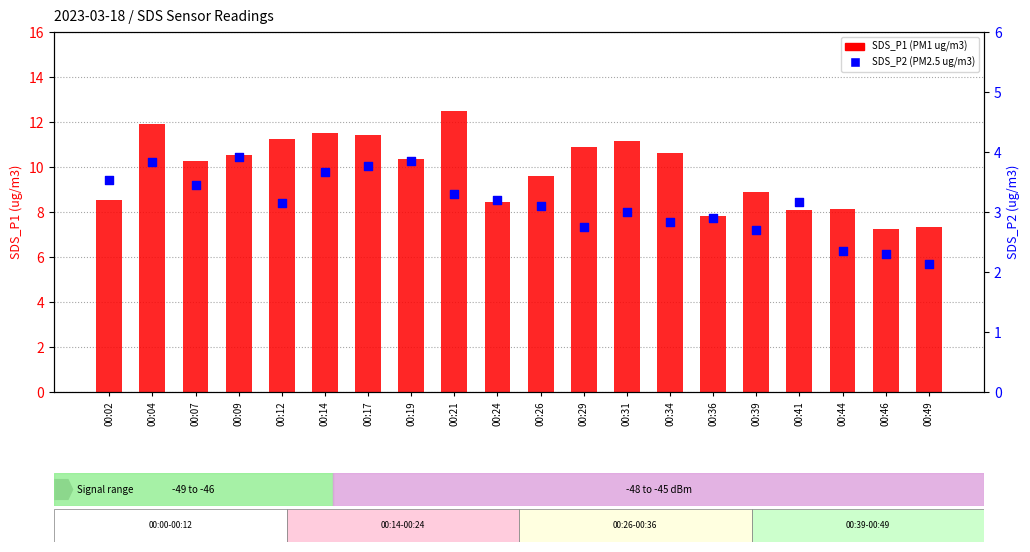

What is the total value across all series at 00:29?

13.6